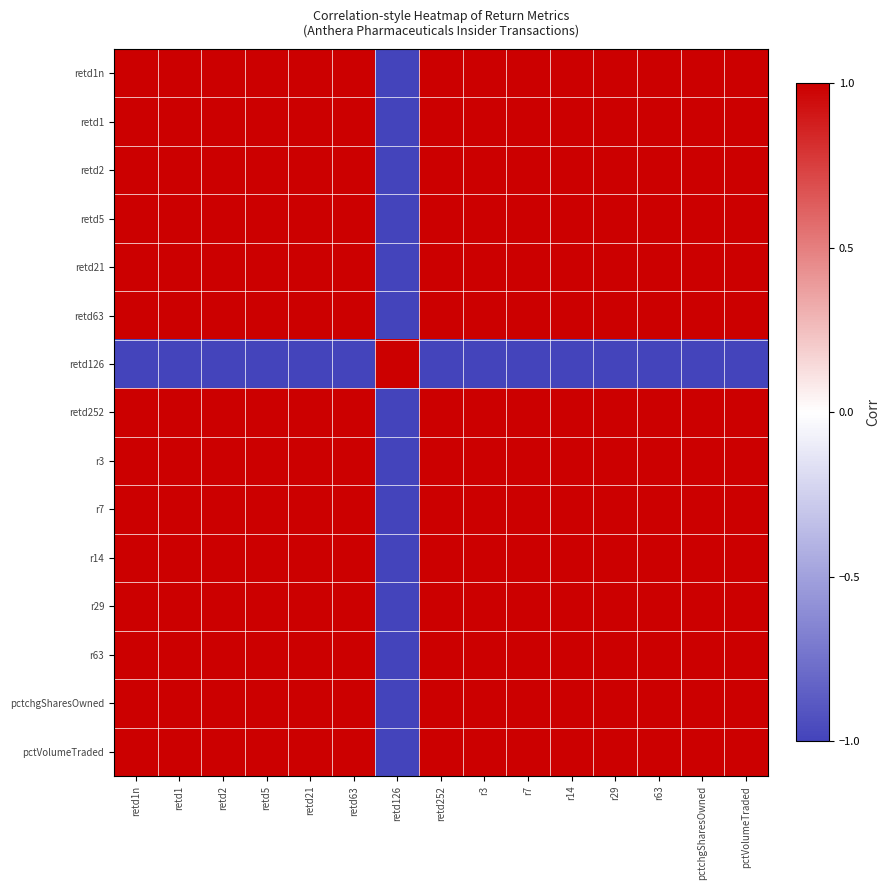

What is the total value across all series at retd5?

13.0